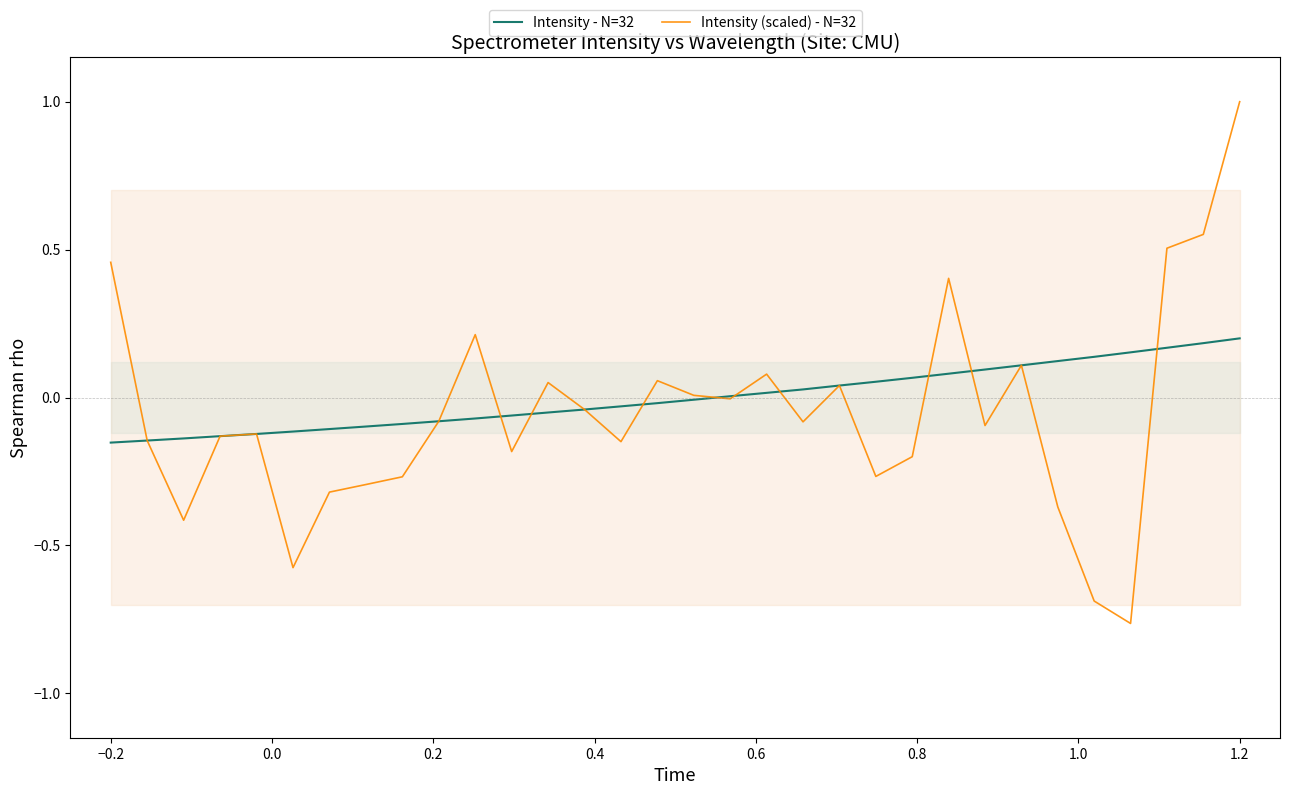

What is the highest value of the Intensity (scaled) - N=32 series?

1.0